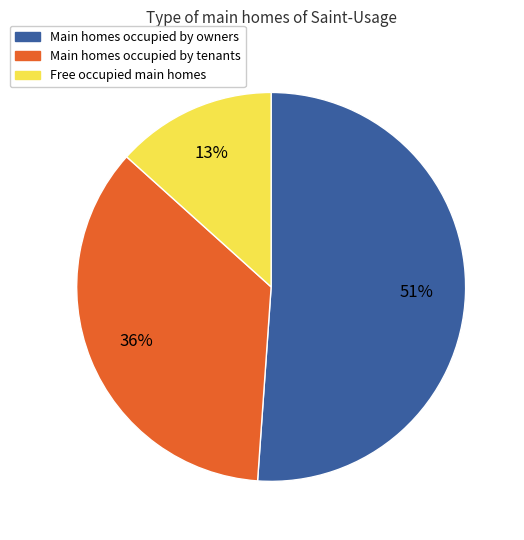

To the nearest percent, what is the difference between the largest and smallest slice percentages?

38%